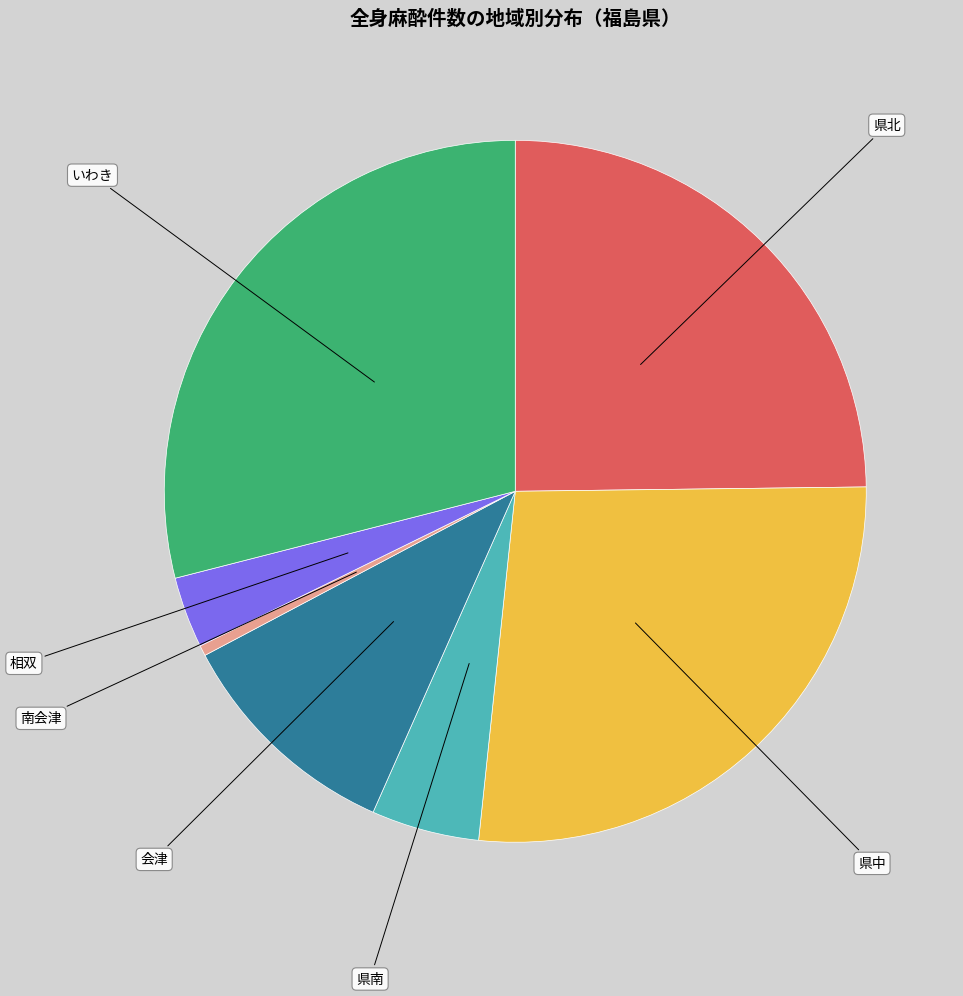

Do 南会津 and いわき together represent more than half of the pie?

No